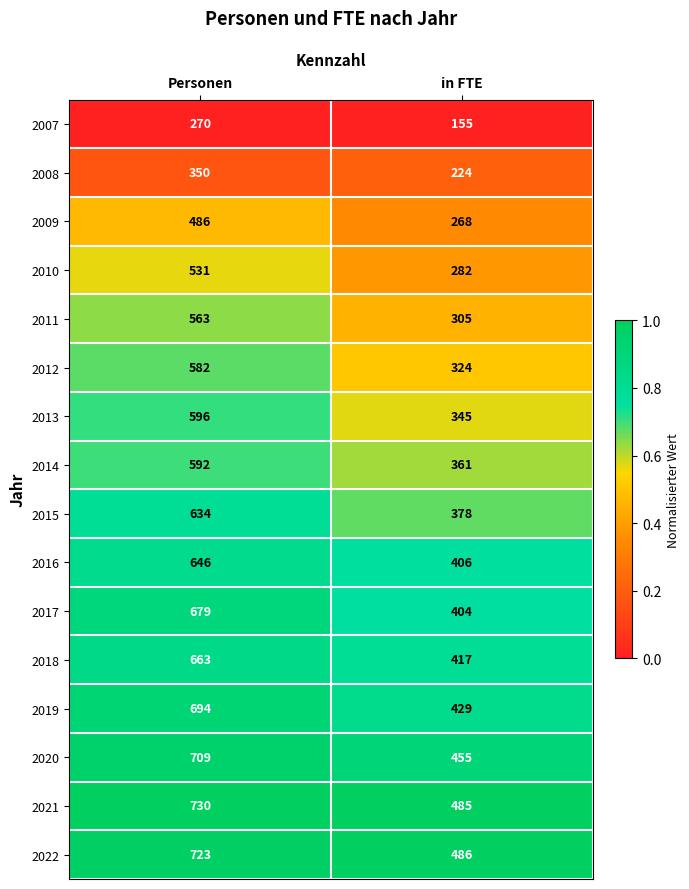

What is the average value of the 2021 series?

608